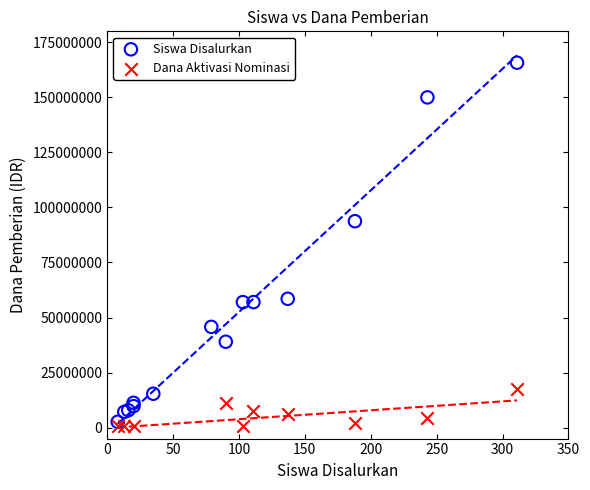

Which series has the widest spread of Y values?

Siswa Disalurkan